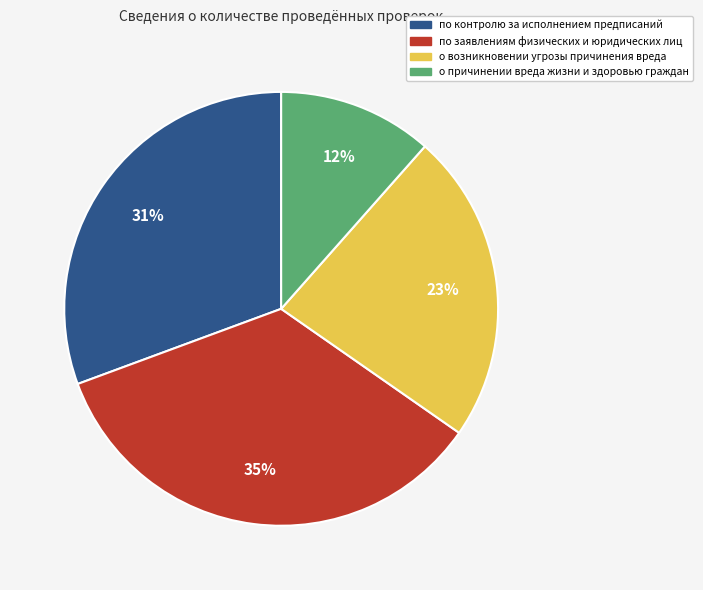

To the nearest percent, what is the average slice percentage?

25%